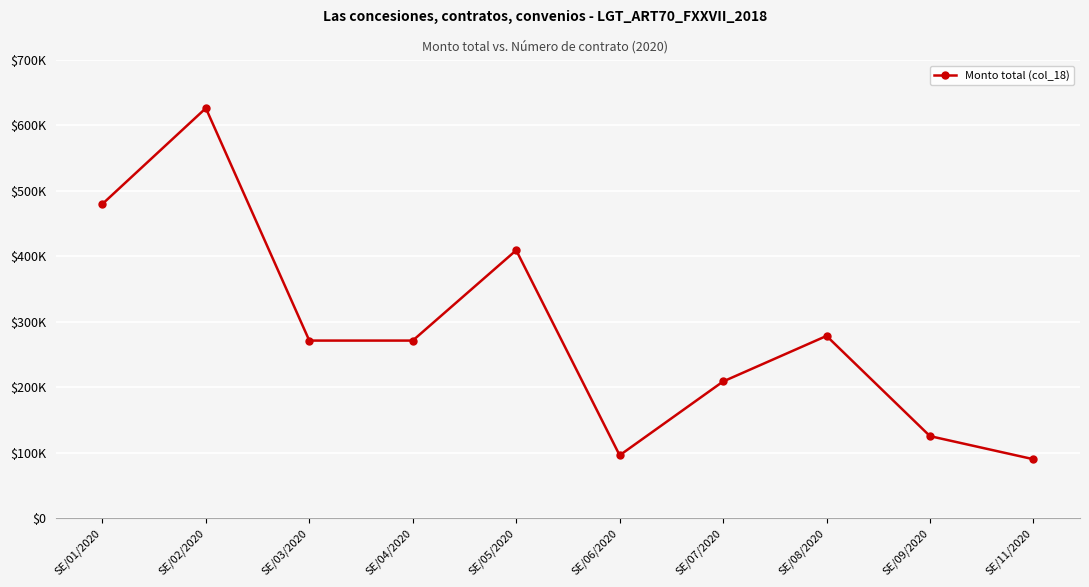

Does the chart have visible grid lines?

Yes